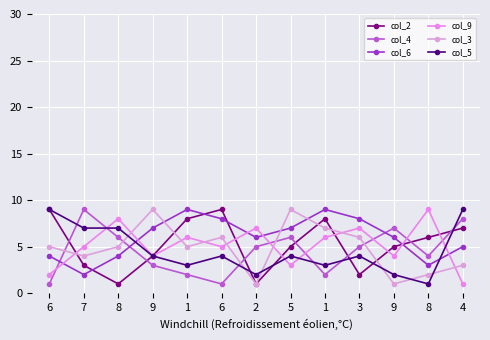

At how many categories does at least one series exceed 1?

13